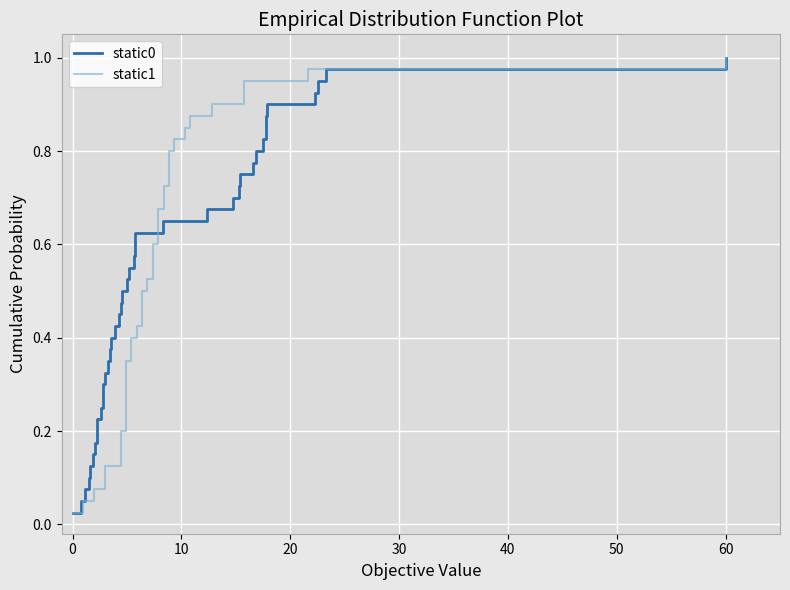

At which label does static0 reach its peak?

60